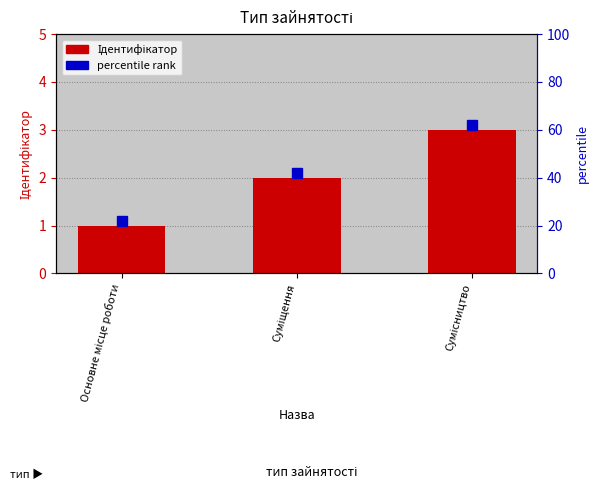

Count the values in the range 1 to 3.

3